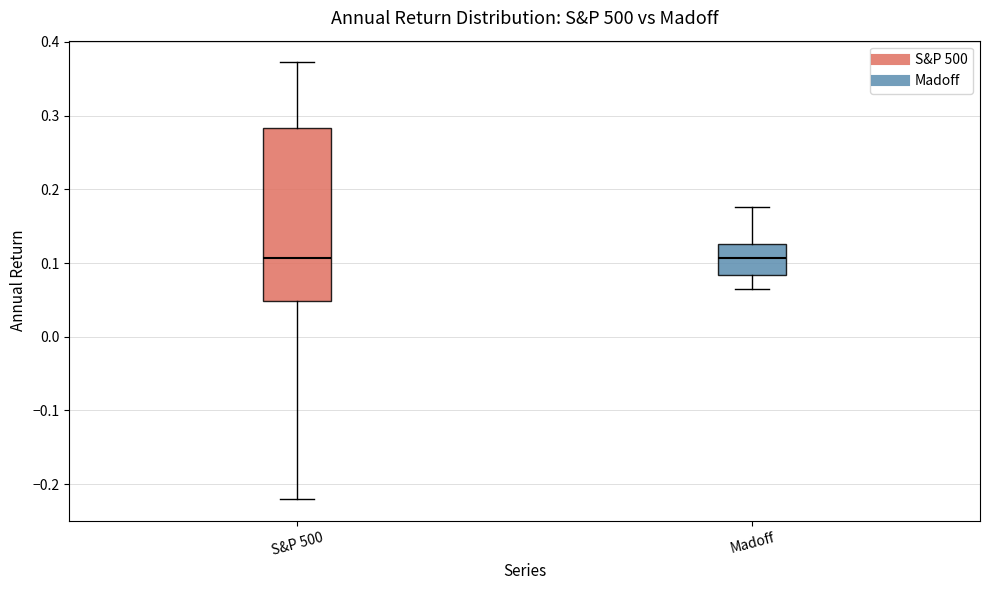

Reading left to right, read every box against the y-axis: the position of its median line, the range the box covers, and the ends of its whiskers. The values are not printed on the chart, so give them approximately, as read against the axis.

S&P 500: median 0.11, box 0.05 to 0.28, whiskers -0.22 to 0.37
Madoff: median 0.11, box 0.08 to 0.13, whiskers 0.06 to 0.18